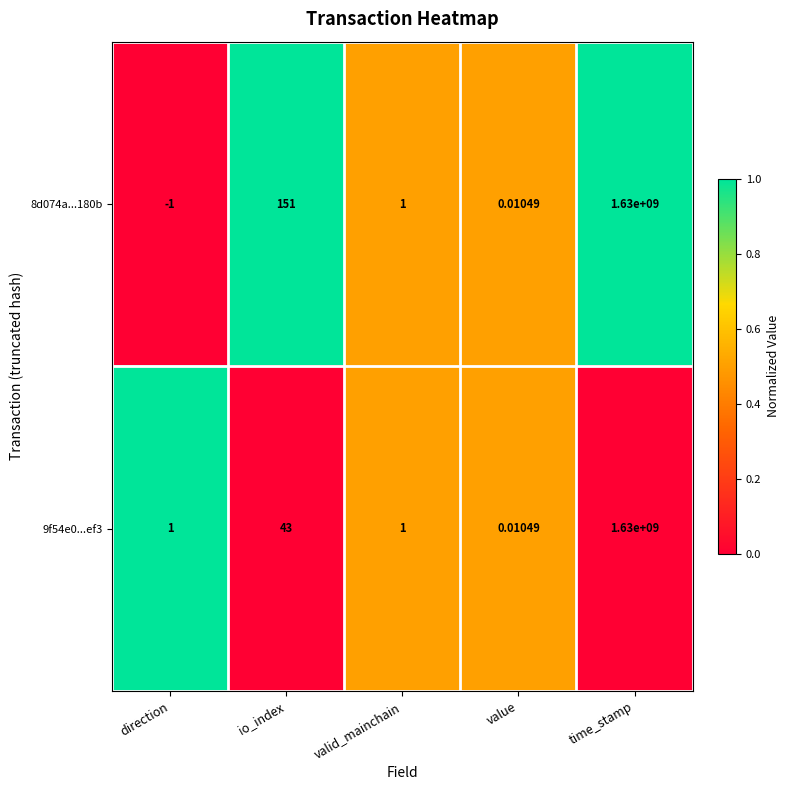

At which category is the sum across all series the highest?

time_stamp